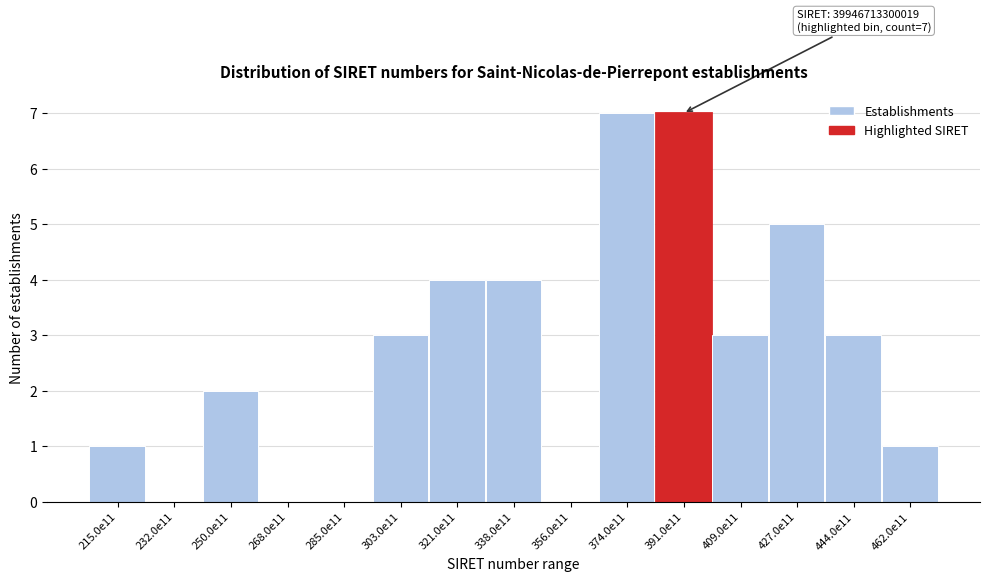

Reading left to right, list all the values displayed in this chart.

215.0e11=1	232.0e11=0	250.0e11=2	268.0e11=0	285.0e11=0	303.0e11=3	321.0e11=4	338.0e11=4	356.0e11=0	374.0e11=7	391.0e11=7	409.0e11=3	427.0e11=5	444.0e11=3	462.0e11=1